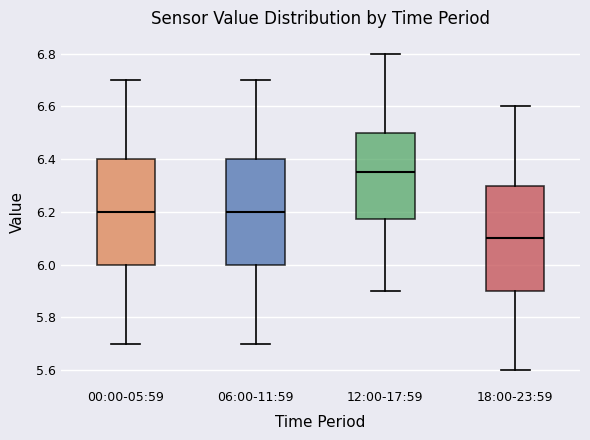

Which box's median line is the lowest?

18:00-23:59